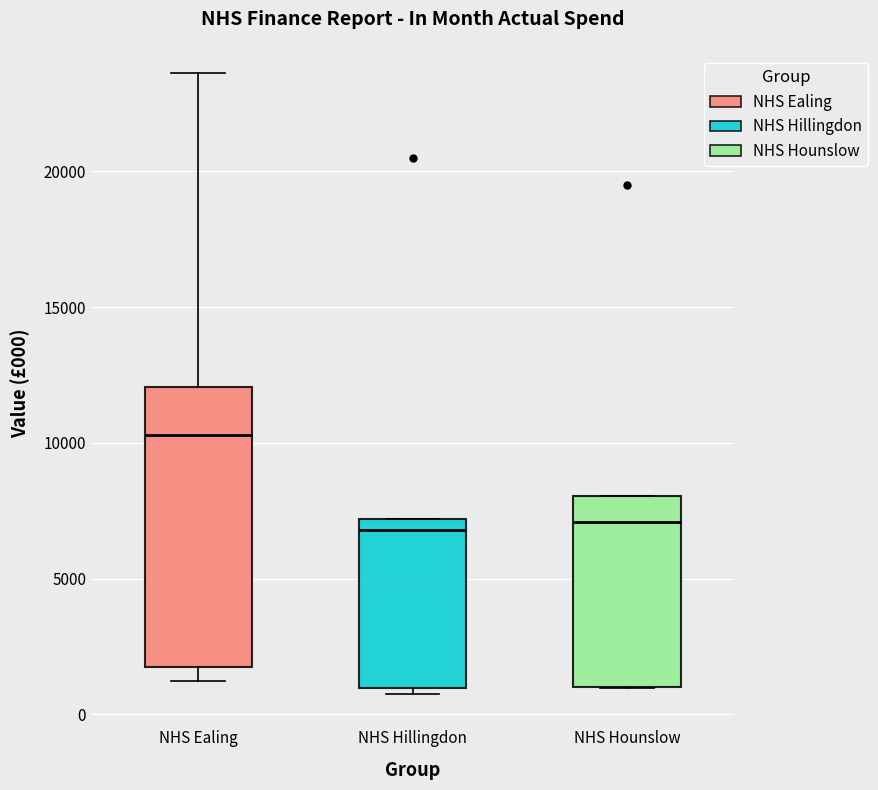

Reading left to right, transcribe this box plot: for each box, give where its median line is, the range the box spans, and where its two whiskers end, as read against the y-axis. The values are not printed on the chart, so give them approximately, as read against the axis.

NHS Ealing: median 10500, box 1500 to 12000, whiskers 1000 to 23500
NHS Hillingdon: median 7000 (just below the box's upper edge), box 1000 to 7000, whiskers 500 to 7000
NHS Hounslow: median 7000, box 1000 to 8000, whiskers 1000 to 8000